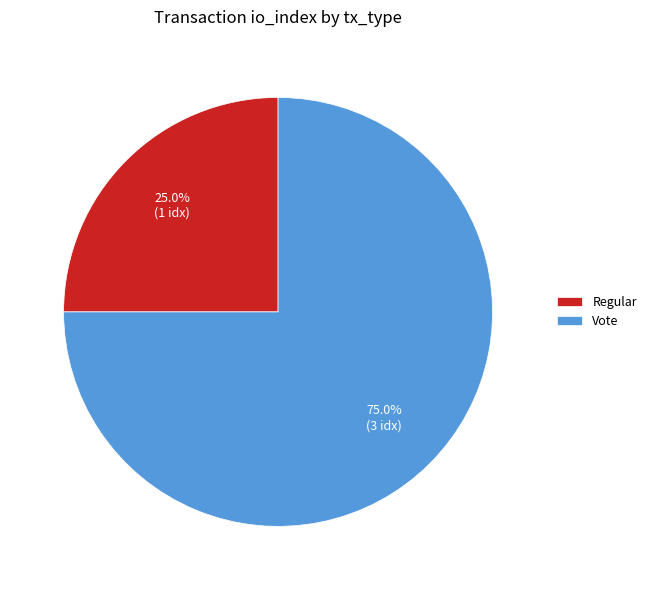

What portion of the pie excludes Vote?

25.0%